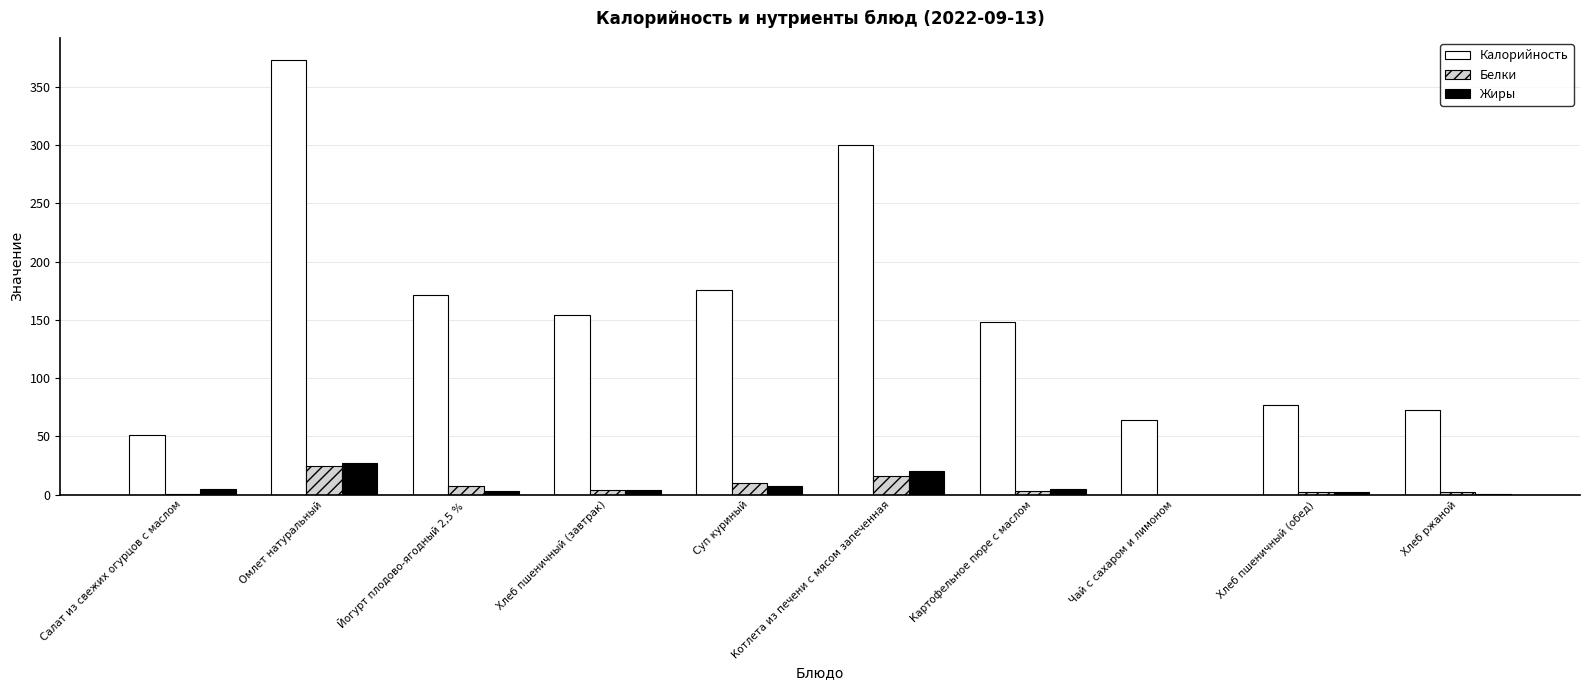

How many groups of bars are there?

10